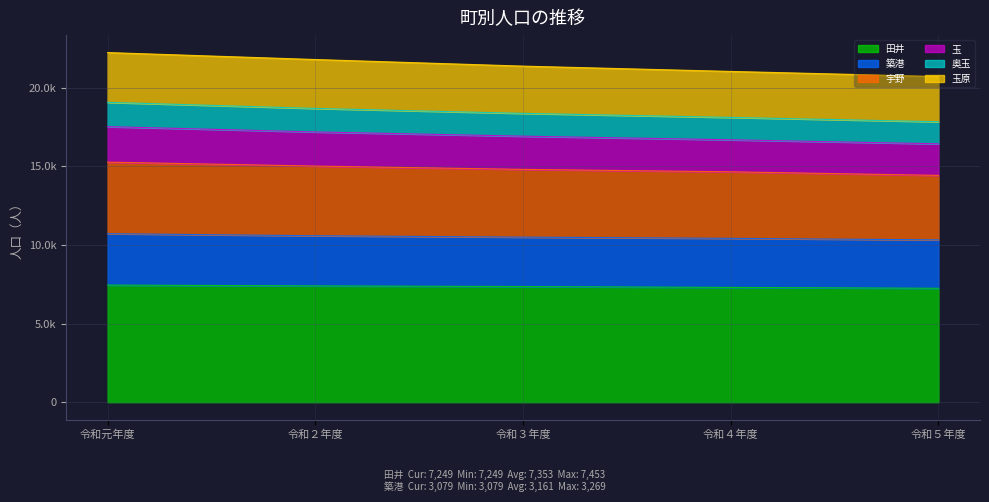

What are all the series names shown in the legend?

田井, 築港, 宇野, 玉, 奥玉, 玉原